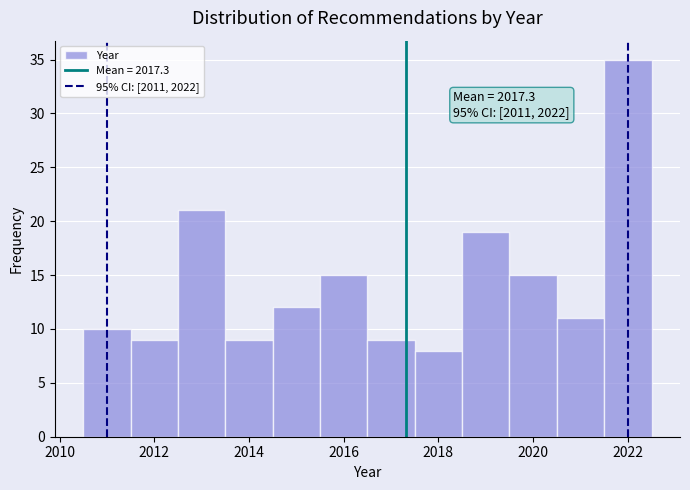

Over which range of the x-axis is the bar tallest?

2021.5 to 2022.5